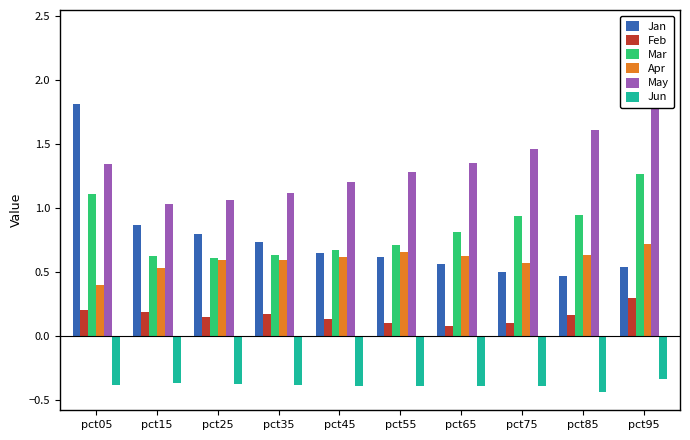

What is the approximate value of Jan at pct85?

0.5